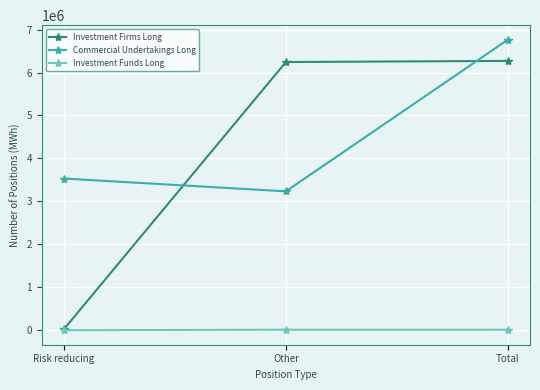

What is the difference between the highest and lowest values at Risk reducing?

3531982